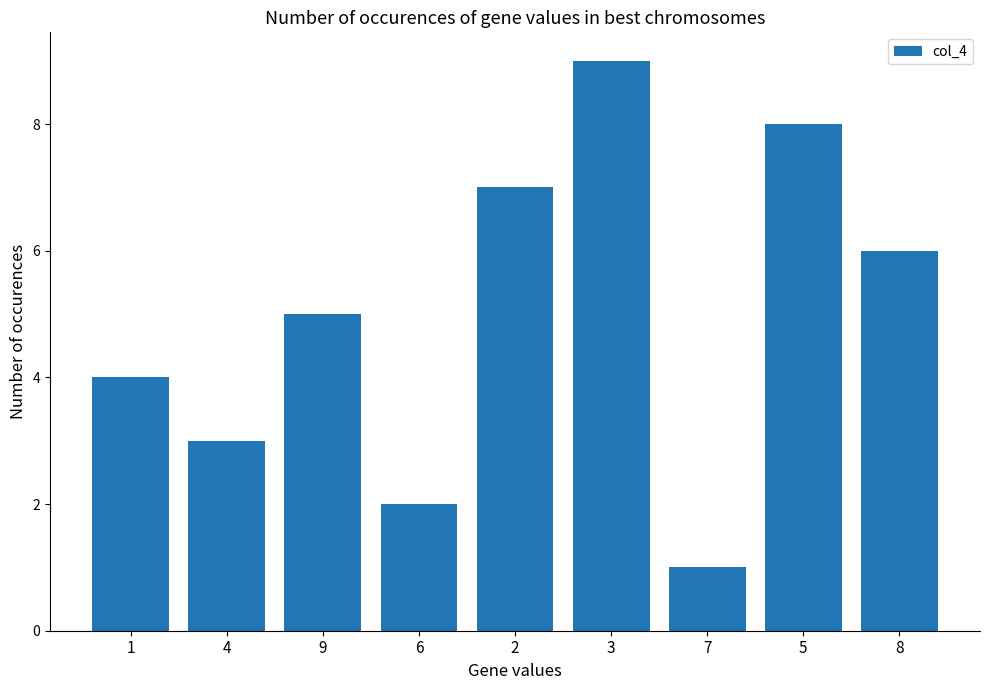

Reading left to right, extract all data points from this chart.

4	3	5	2	7	9	1	8	6